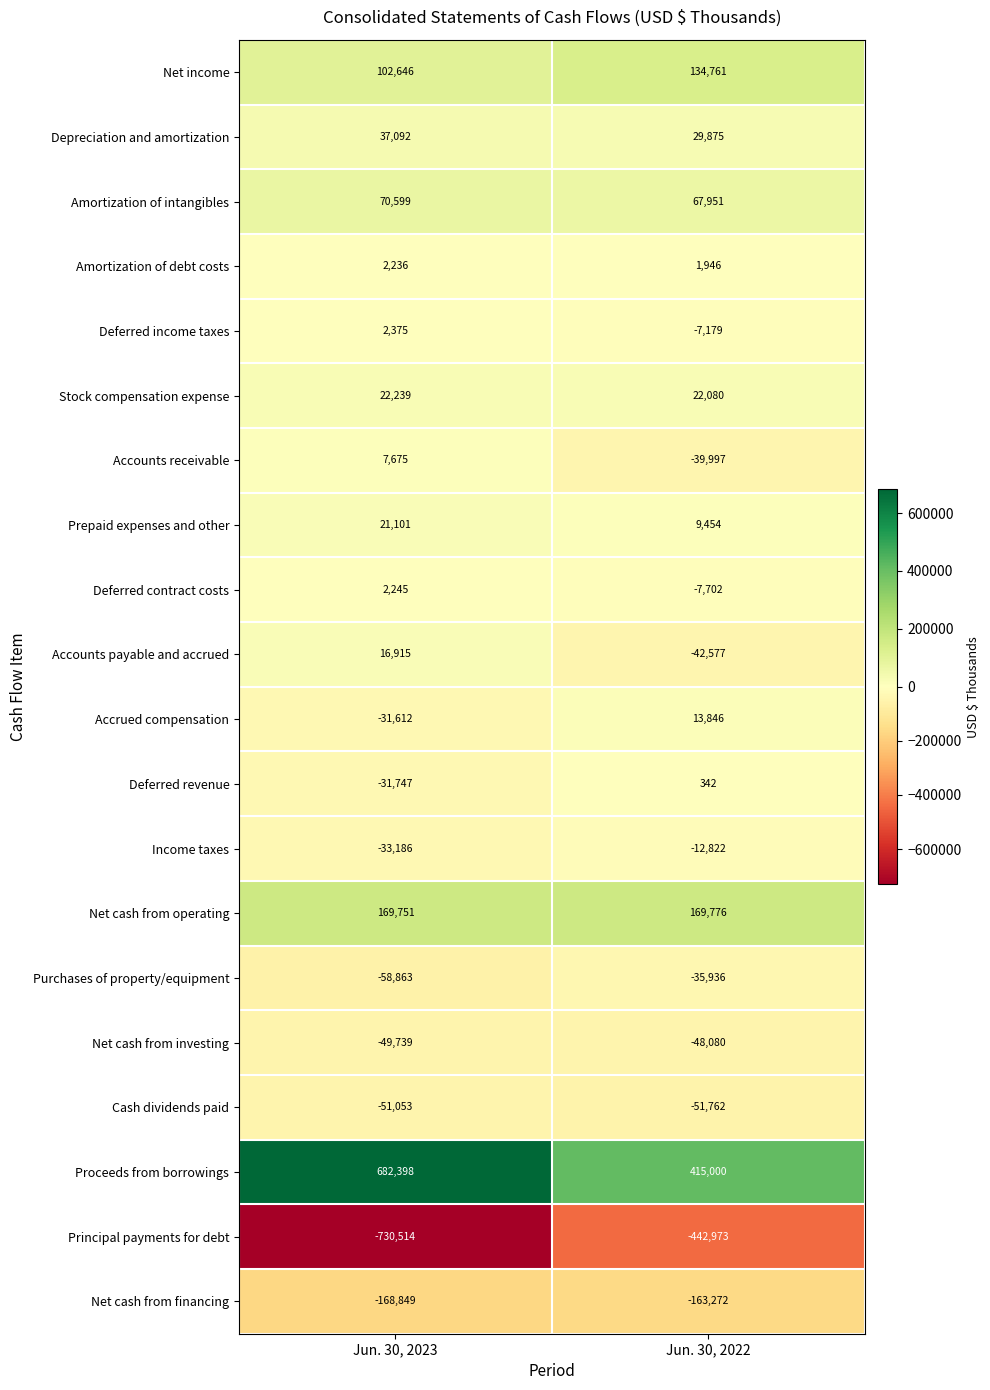

What is the difference between the Purchases of property/equipment values at Jun. 30, 2022 and Jun. 30, 2023?

22927